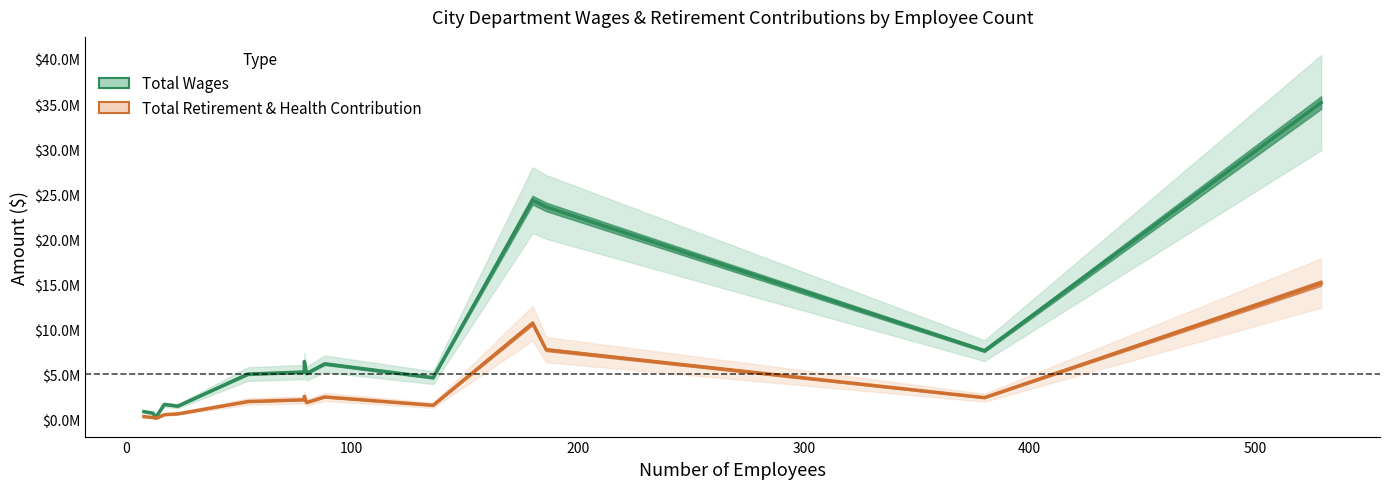

What is the smallest value displayed?

161389